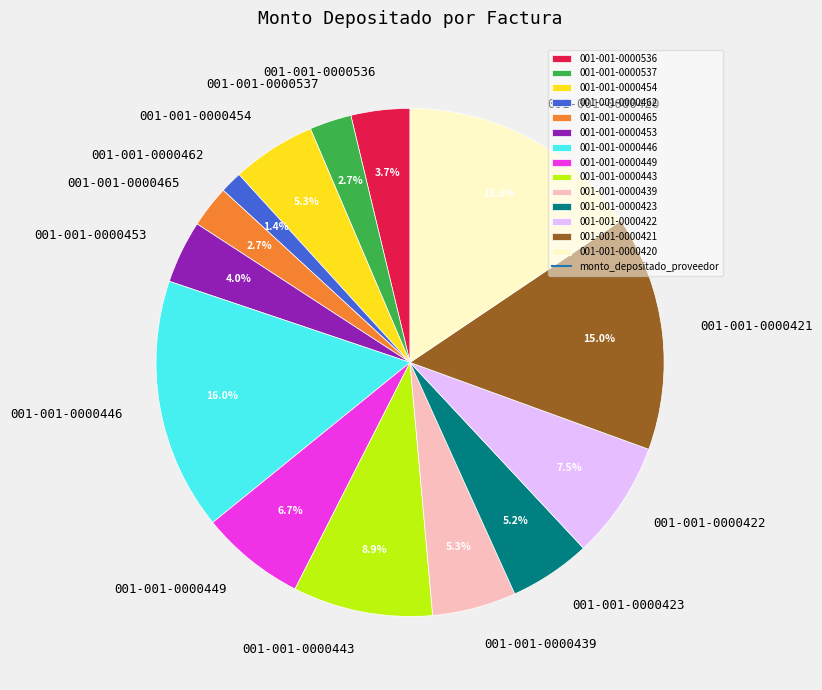

To the nearest percent, what is the difference between the largest and smallest slice percentages?

15%